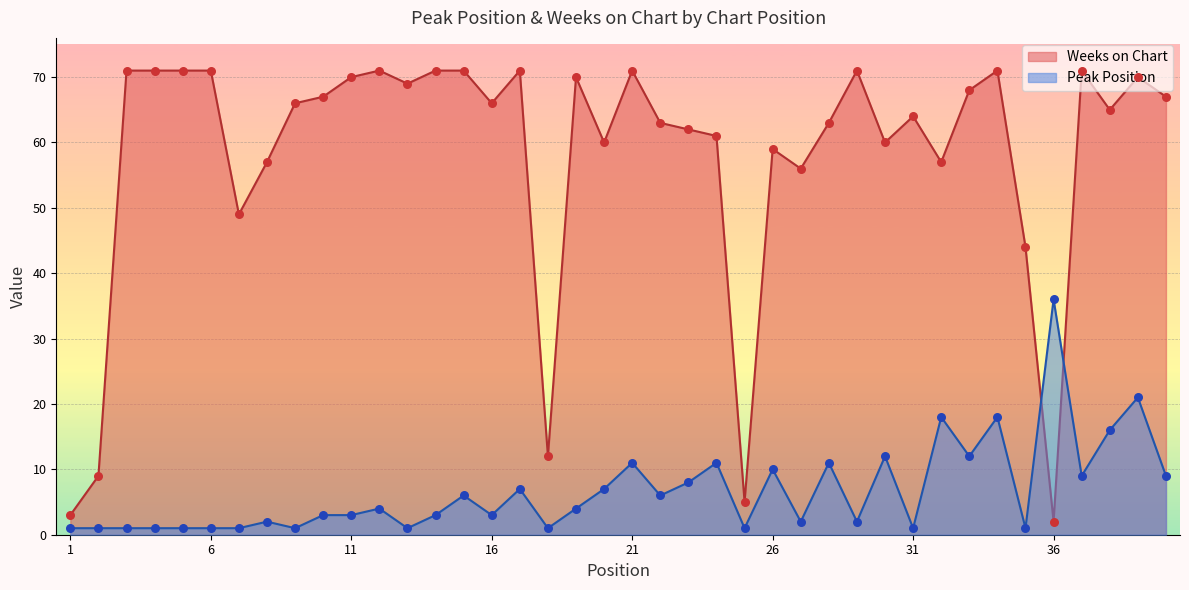

Which series contains the highest Y value?

Weeks on Chart